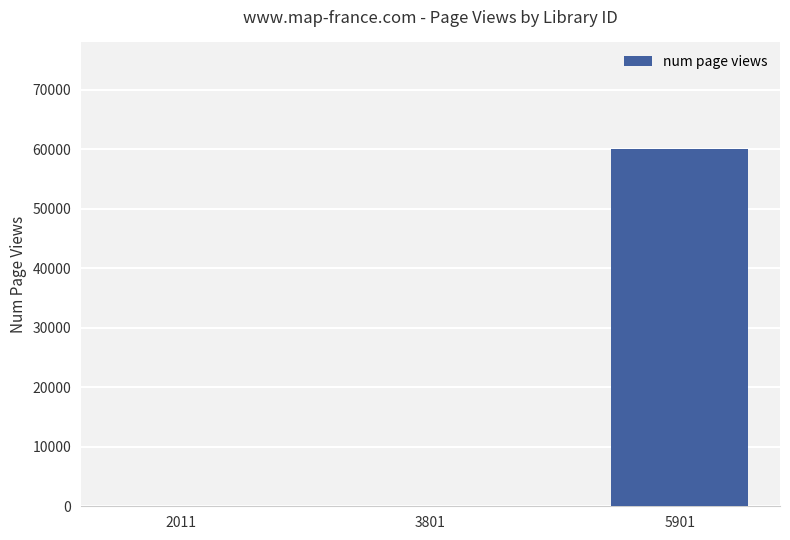

What is the average value?

19982